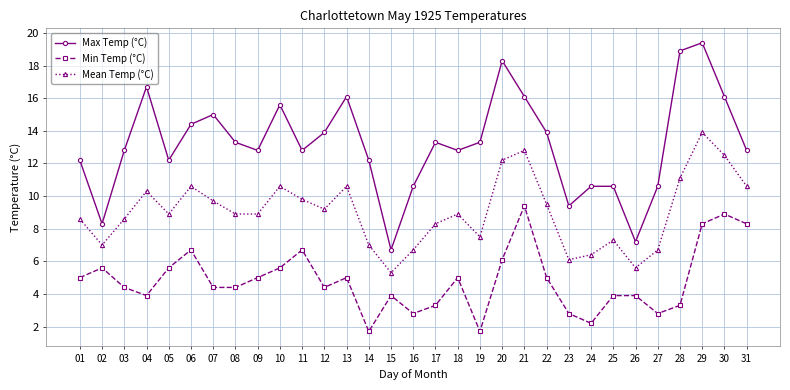

What is the difference between the second highest and minimum values in the Mean Temp (°C) series?

7.5